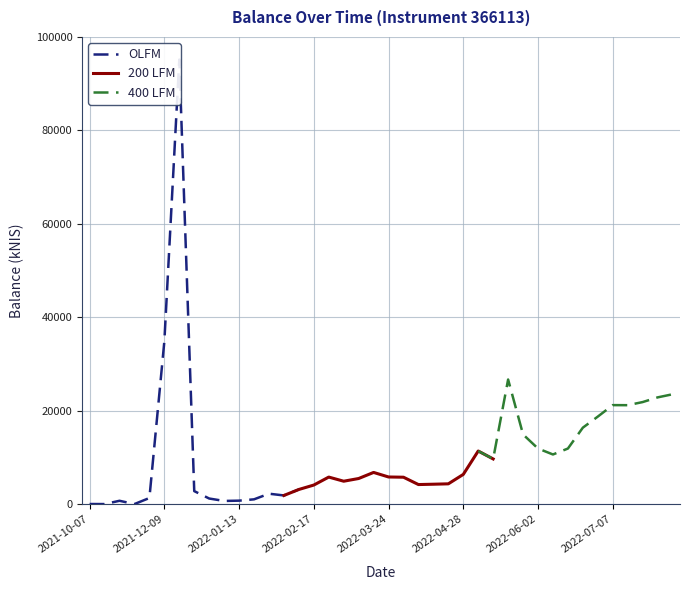

What is the change in value from 2022-06-02 to 2022-06-23?

+4465.6